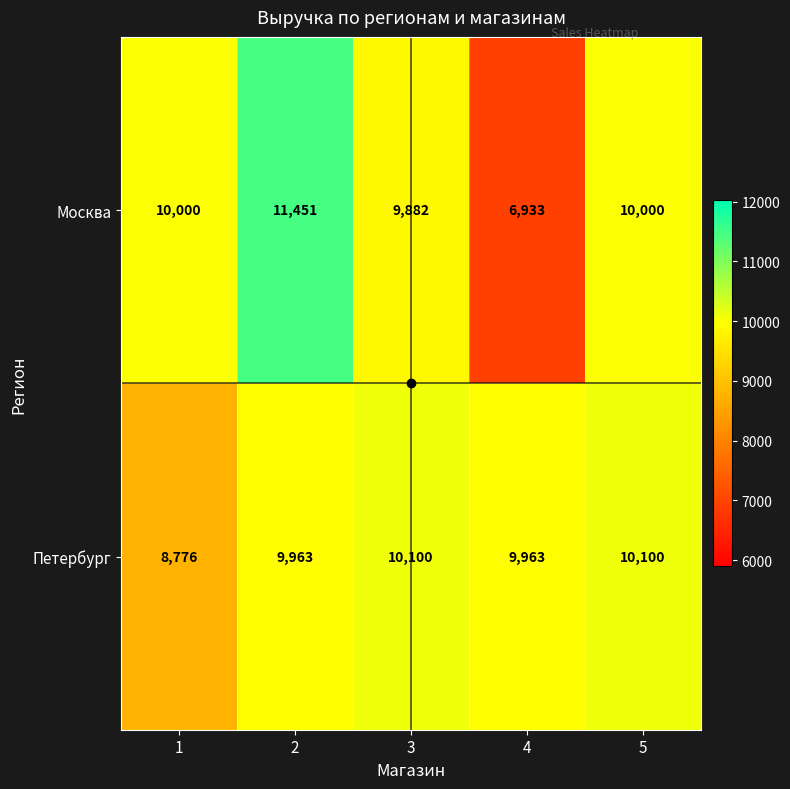

Which category has the lowest value across all series?

4